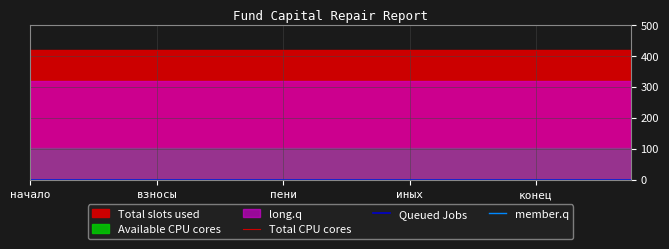

Which category has the lowest value in the Total CPU cores series?

начало